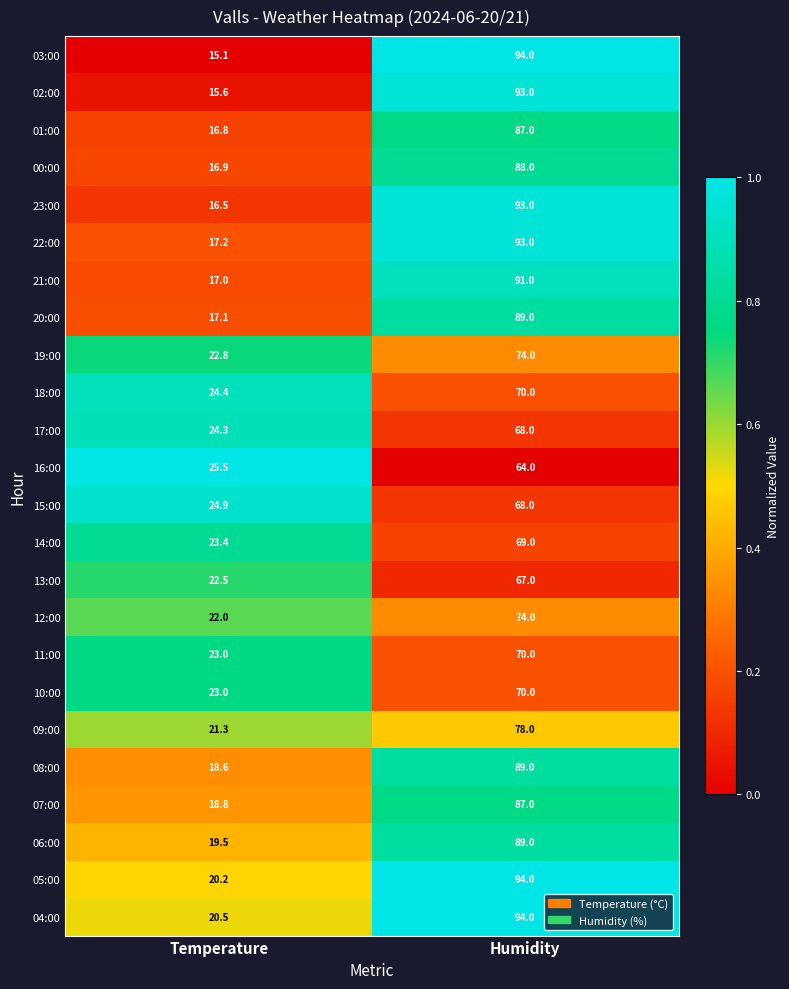

What is the sum of the 15:00 values at Humidity and Temperature?

92.9